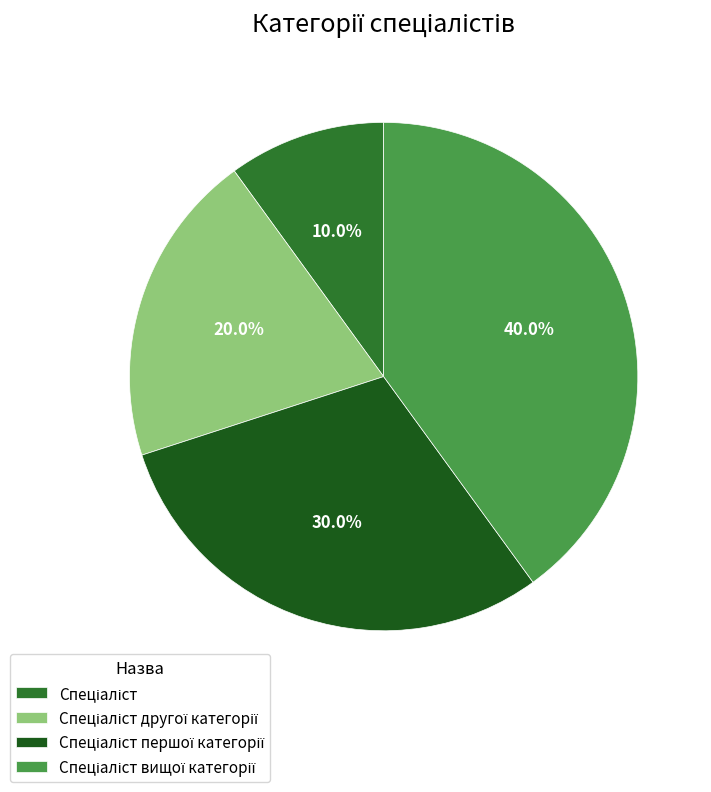

To the nearest percent, what is the difference between the largest and smallest slice percentages?

30%